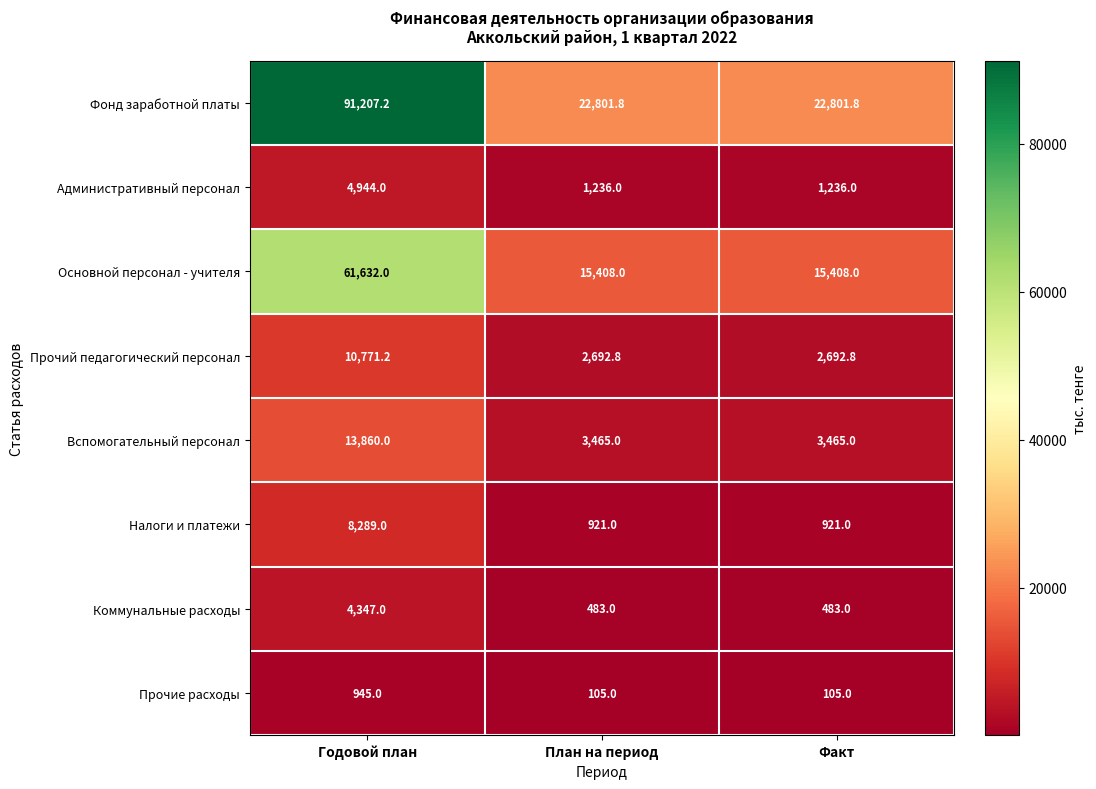

Count the number of data series in this chart.

8